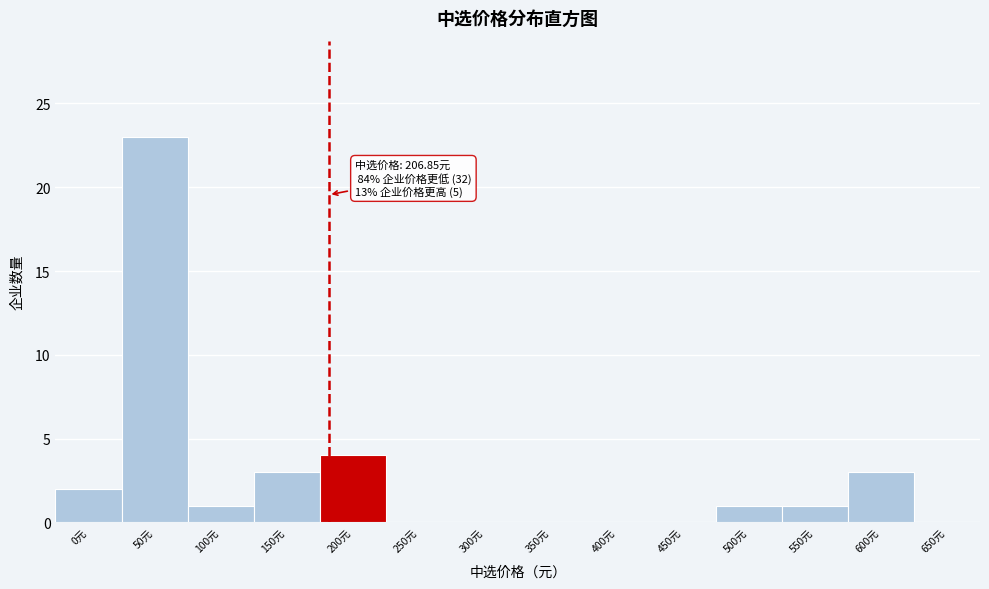

Reading left to right, what are all the values shown in this chart?

0元=2	50元=23	100元=1	150元=3	200元=4	250元=0	300元=0	350元=0	400元=0	450元=0	500元=1	550元=1	600元=3	650元=0